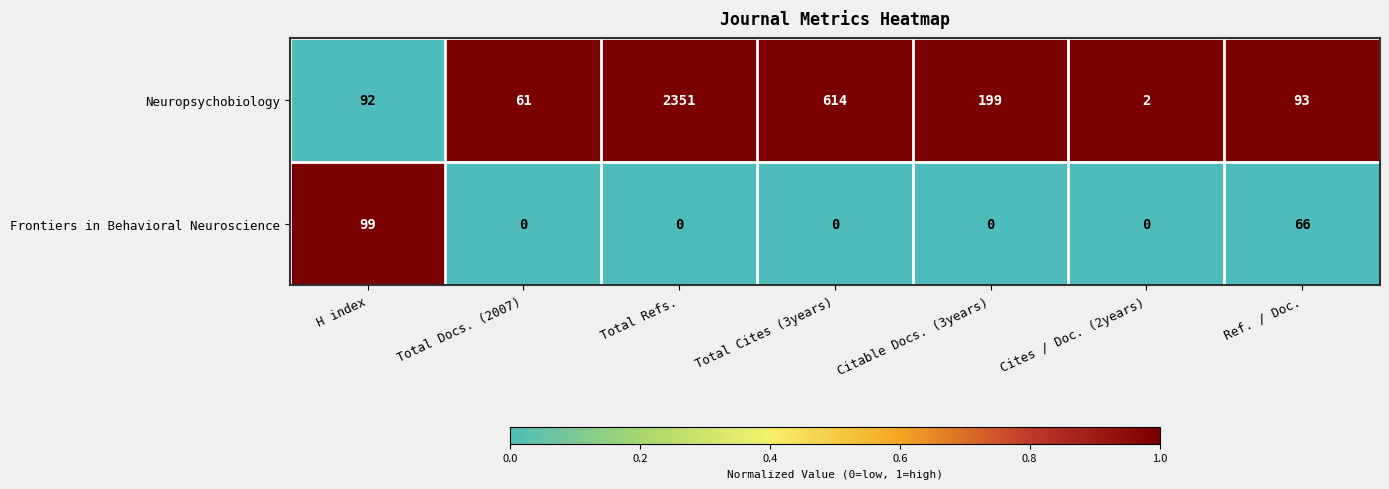

Between H index and Ref. / Doc., which series saw the biggest shift?

Frontiers in Behavioral Neuroscience